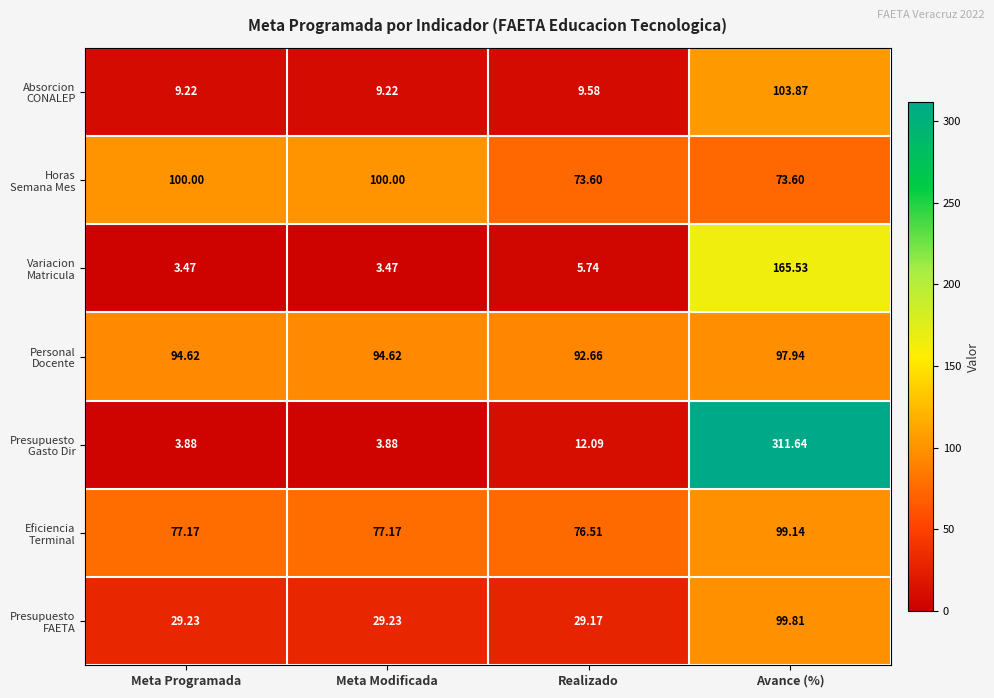

What is the spread (max minus min) of values at Avance (%)?

238.0